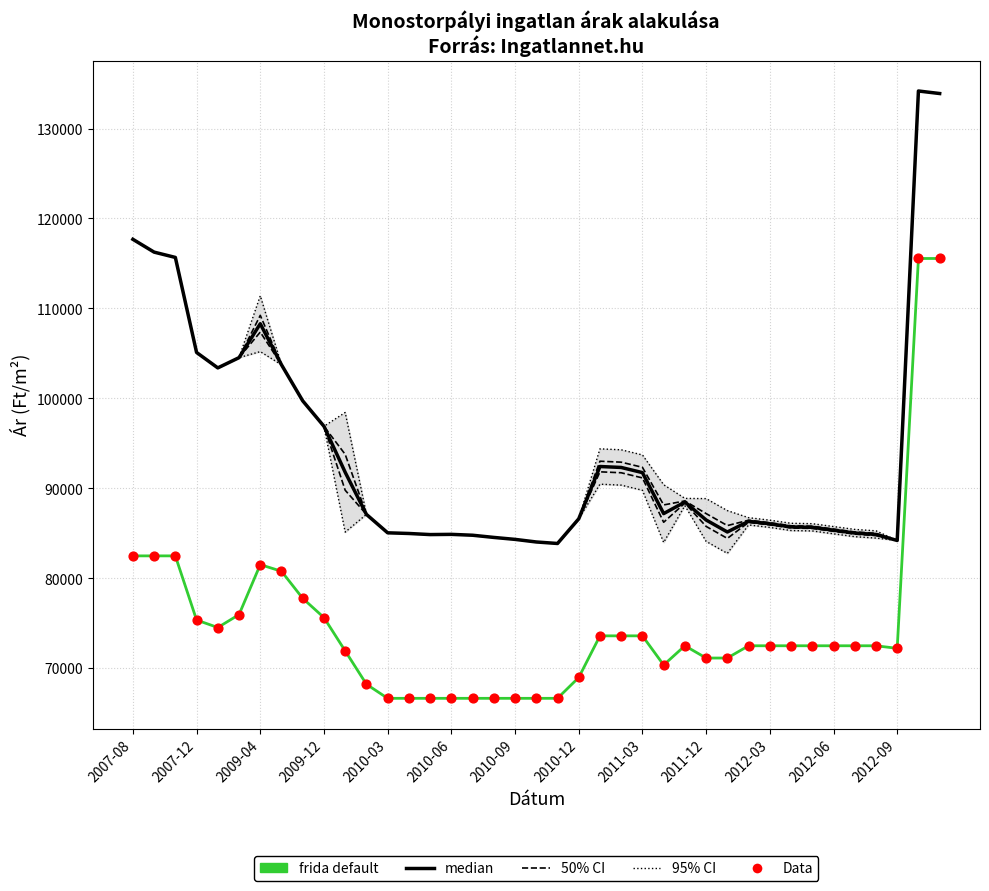

At how many categories does at least one series exceed 120665?

2